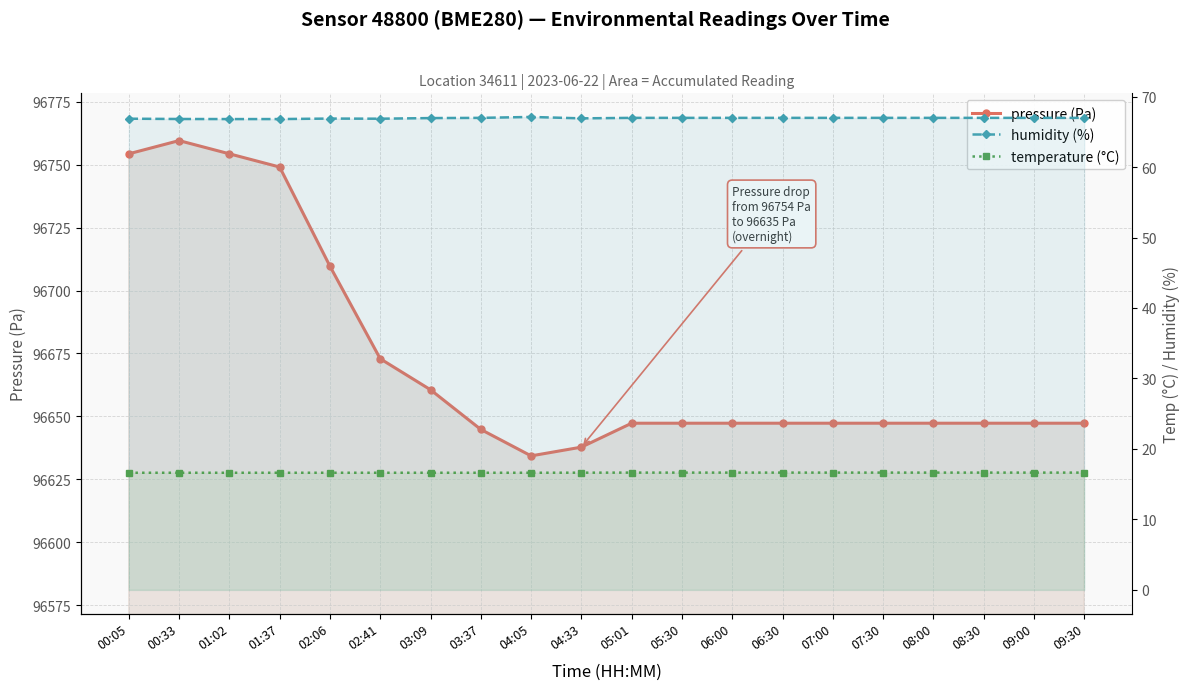

What are all the series names shown in the legend?

pressure (Pa), humidity (%), temperature (°C)